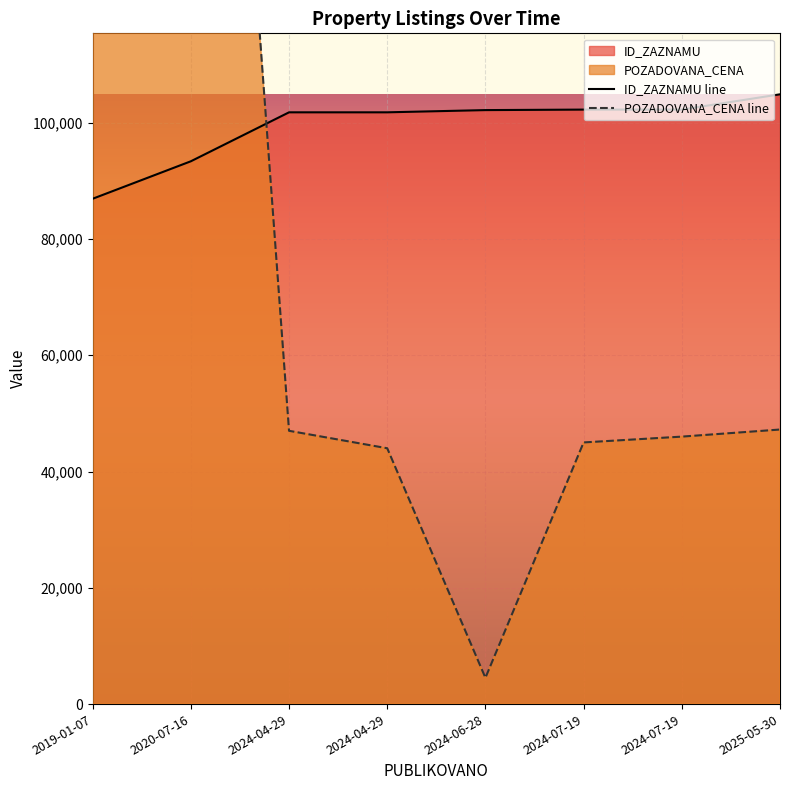

True or false: POZADOVANA_CENA has more than 1 interior local peaks.

False